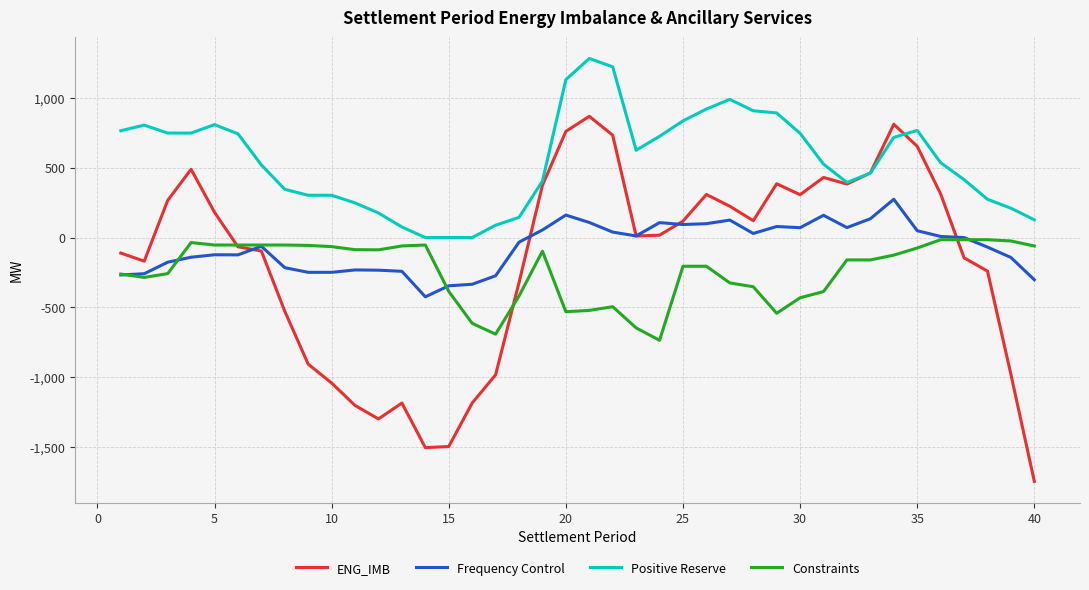

Which series has the widest spread of values?

ENG_IMB